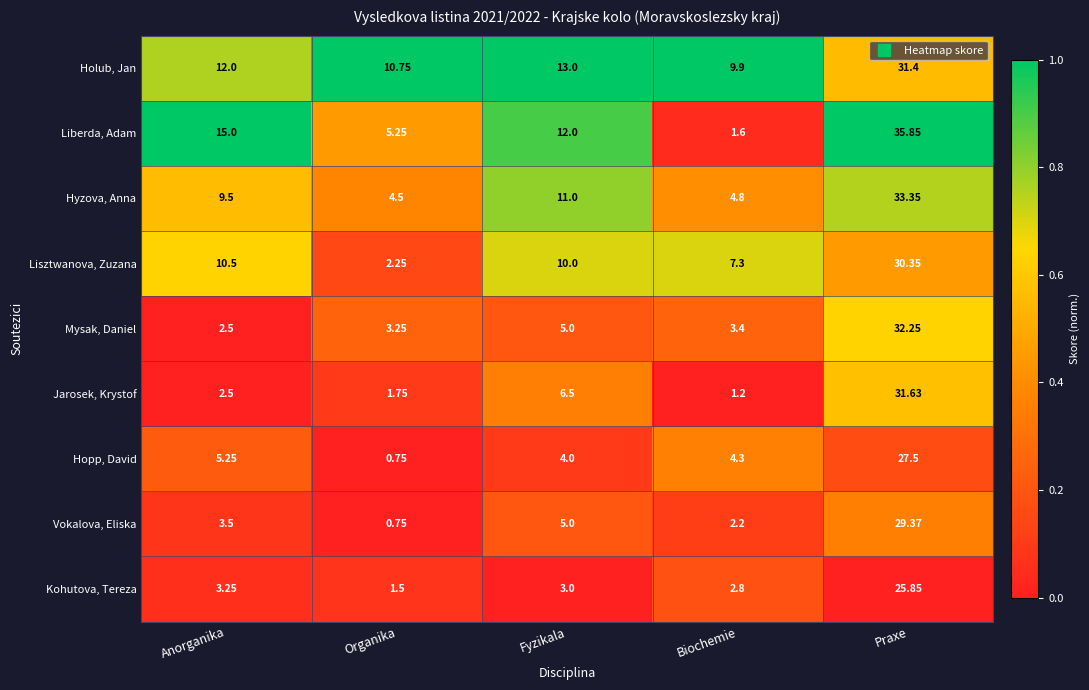

At which label does Liberda, Adam reach its peak?

Praxe